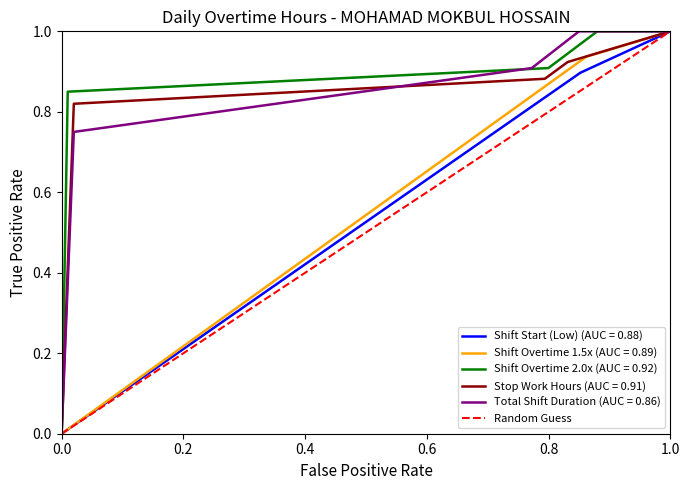

The value of Shift Start (Low) (AUC = 0.88) at 1.0 is 1.0. True or false?

True